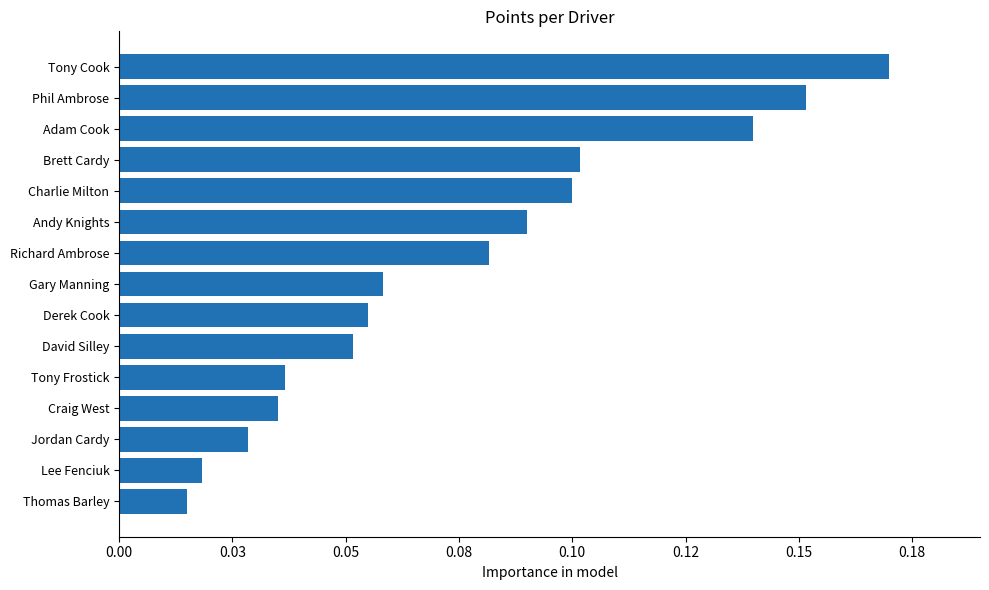

List the labels in order of value, smallest first.

Thomas Barley, Lee Fenciuk, Jordan Cardy, Craig West, Tony Frostick, David Silley, Derek Cook, Gary Manning, Richard Ambrose, Andy Knights, Charlie Milton, Brett Cardy, Adam Cook, Phil Ambrose, Tony Cook